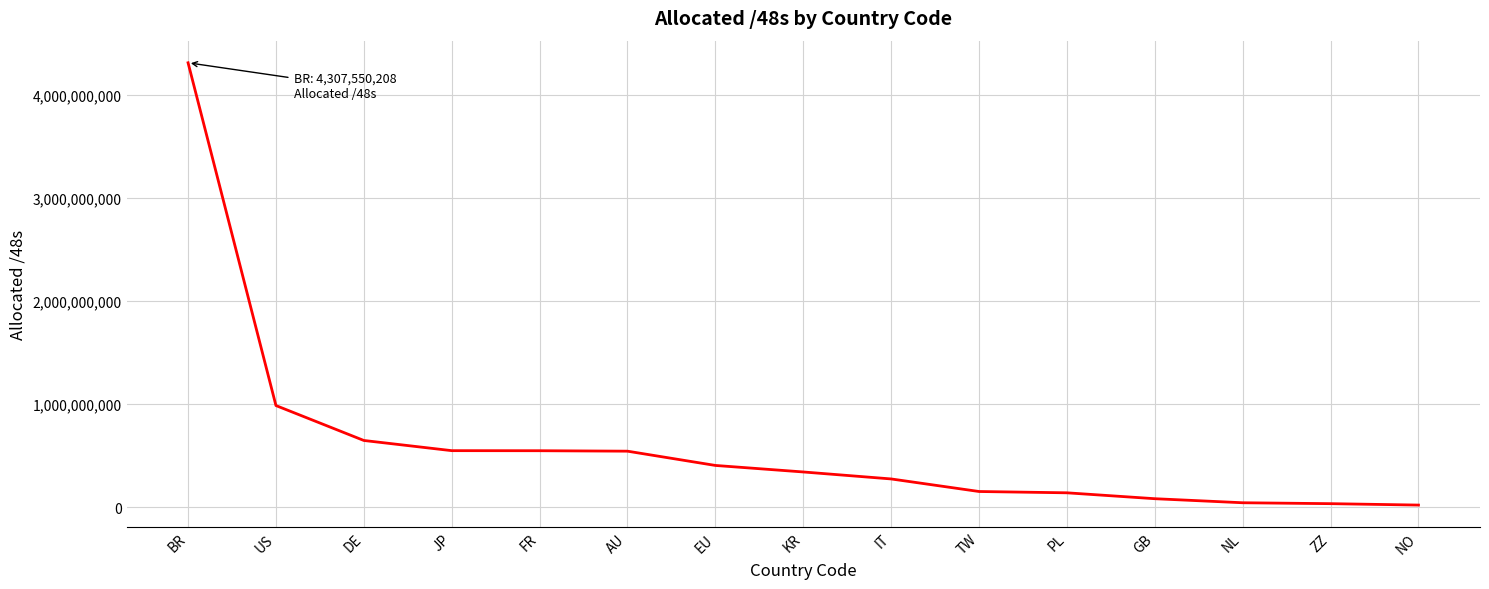

The value at IT is 273219588. True or false?

True